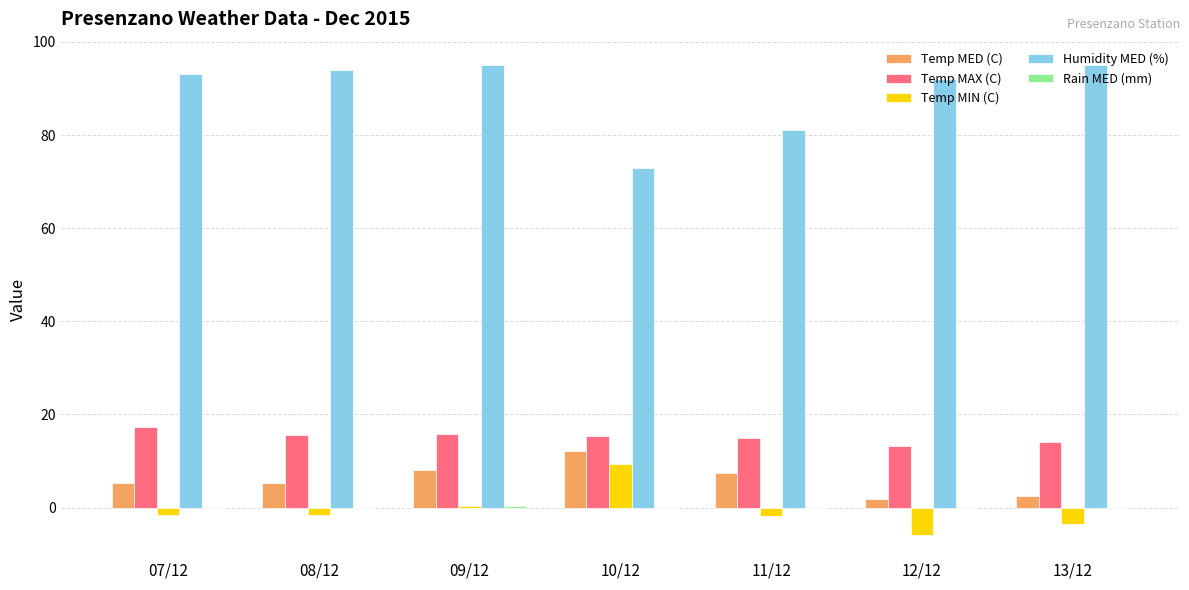

How many series are shown in this chart?

5